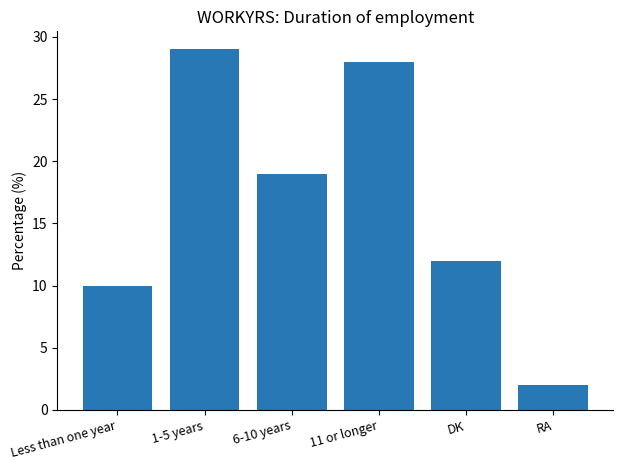

Rank the categories by value from highest to lowest.

1-5 years, 11 or longer, 6-10 years, DK, Less than one year, RA